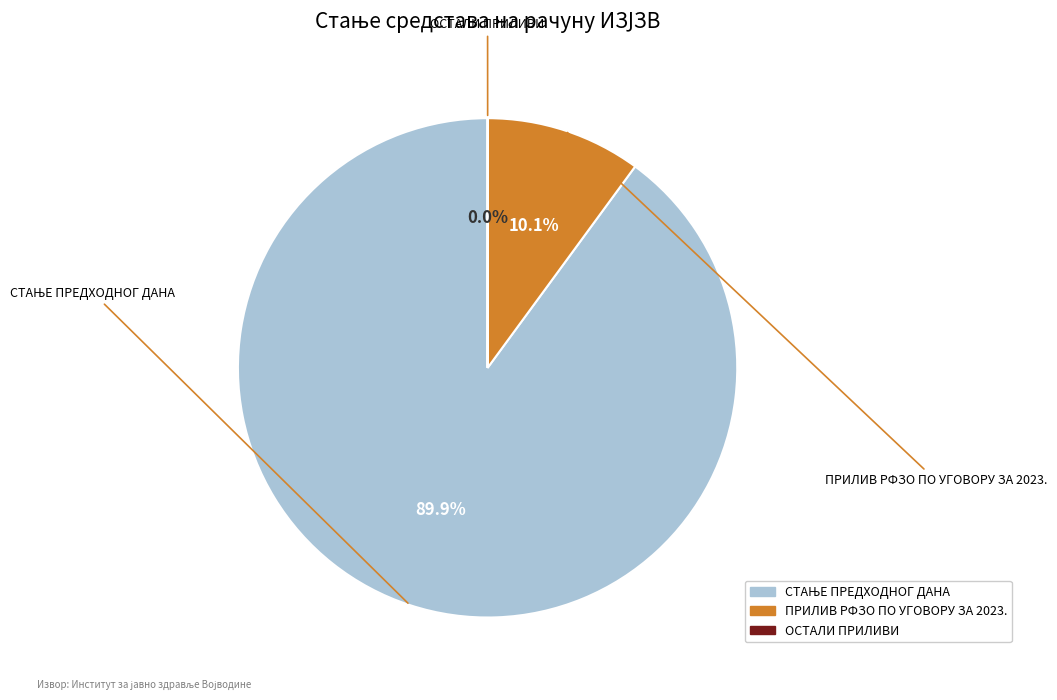

What percentage is NOT represented by ПРИЛИВ РФЗО ПО УГОВОРУ ЗА 2023.?

89.9%